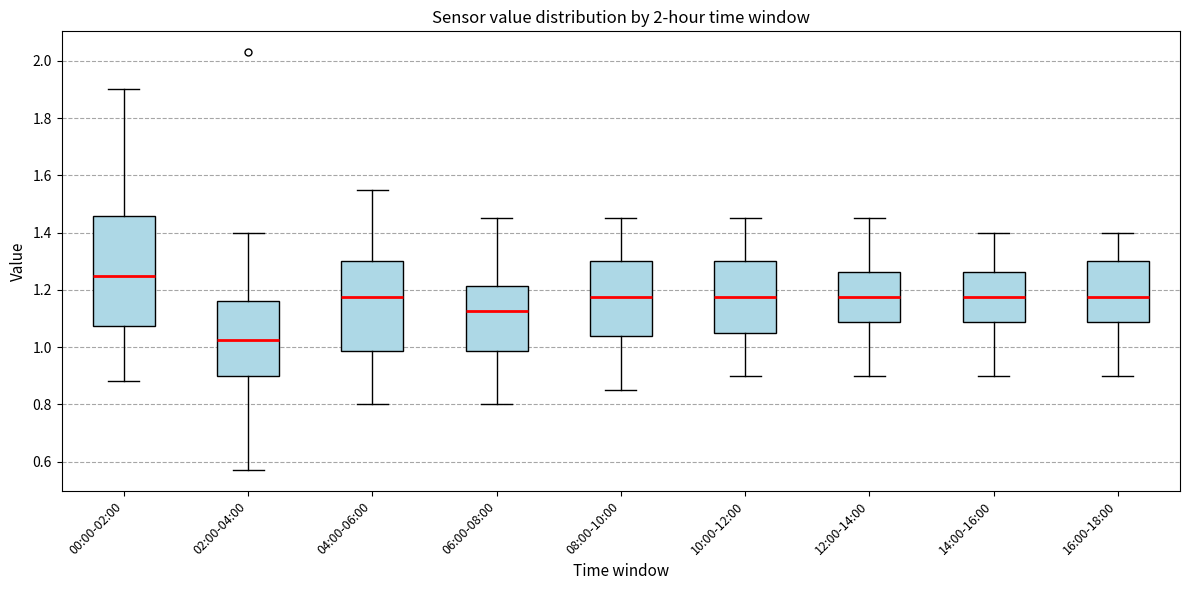

Reading left to right, read every box against the y-axis: the position of its median line, the range the box covers, and the ends of its whiskers. The values are not printed on the chart, so give them approximately, as read against the axis.

00:00-02:00: median 1.26, box 1.08 to 1.46, whiskers 0.88 to 1.90
02:00-04:00: median 1.02, box 0.90 to 1.16, whiskers 0.58 to 1.40
04:00-06:00: median 1.18, box 0.98 to 1.30, whiskers 0.80 to 1.56
06:00-08:00: median 1.12, box 0.98 to 1.22, whiskers 0.80 to 1.46
08:00-10:00: median 1.18, box 1.04 to 1.30, whiskers 0.86 to 1.46
10:00-12:00: median 1.18, box 1.06 to 1.30, whiskers 0.90 to 1.46
12:00-14:00: median 1.18, box 1.08 to 1.26, whiskers 0.90 to 1.46
14:00-16:00: median 1.18, box 1.08 to 1.26, whiskers 0.90 to 1.40
16:00-18:00: median 1.18, box 1.08 to 1.30, whiskers 0.90 to 1.40